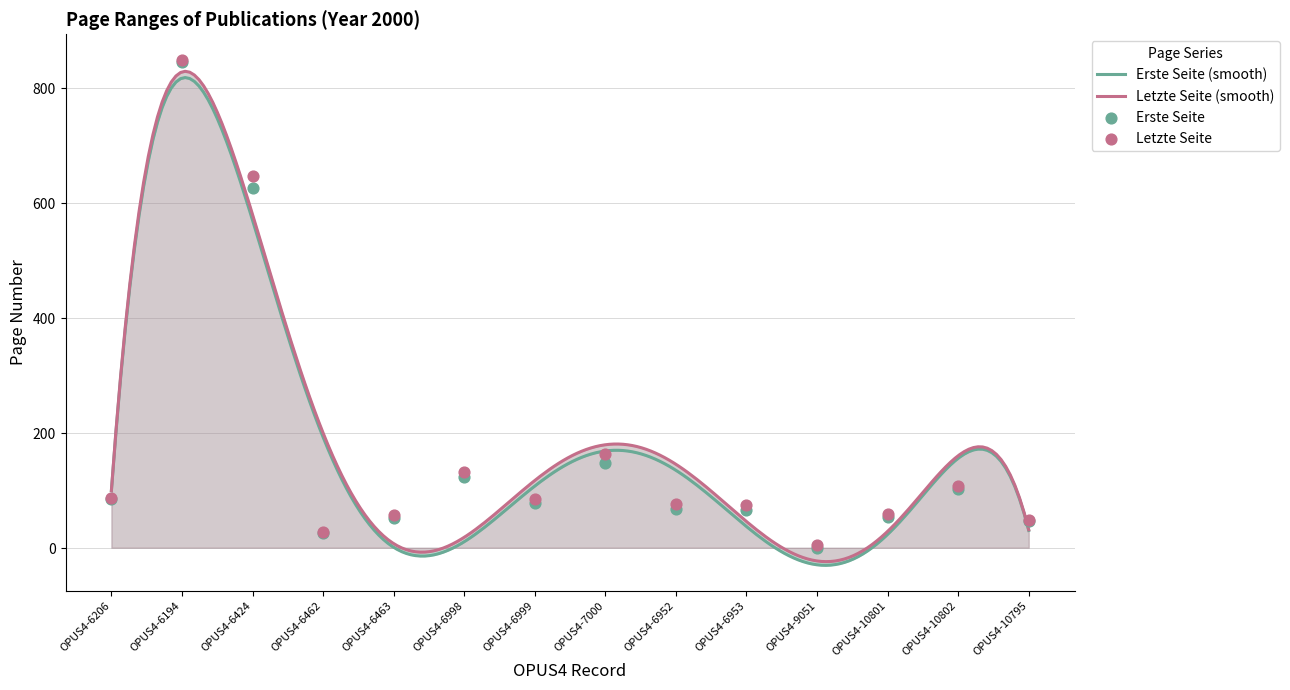

At how many categories does at least one series exceed 348?

2